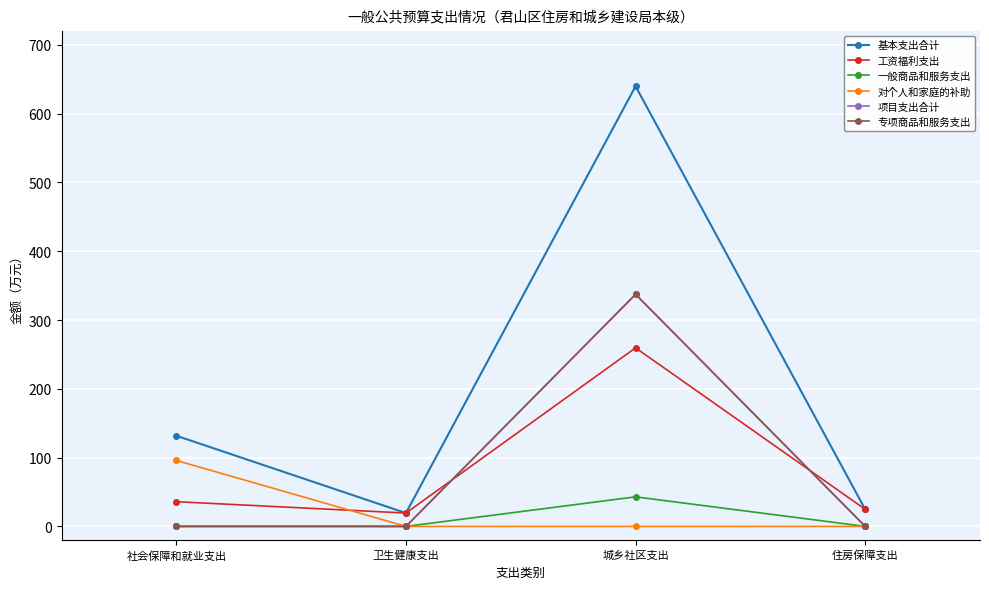

Is it true that 基本支出合计 equals 7.1 at 卫生健康支出?

False